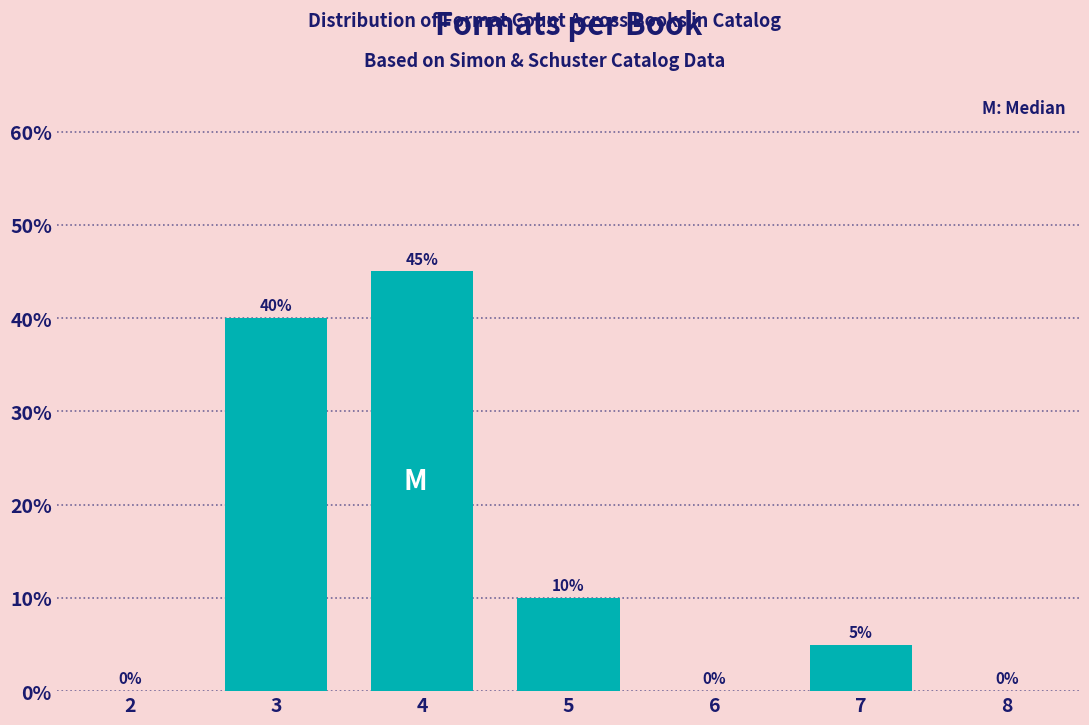

Are the bars horizontal?

No